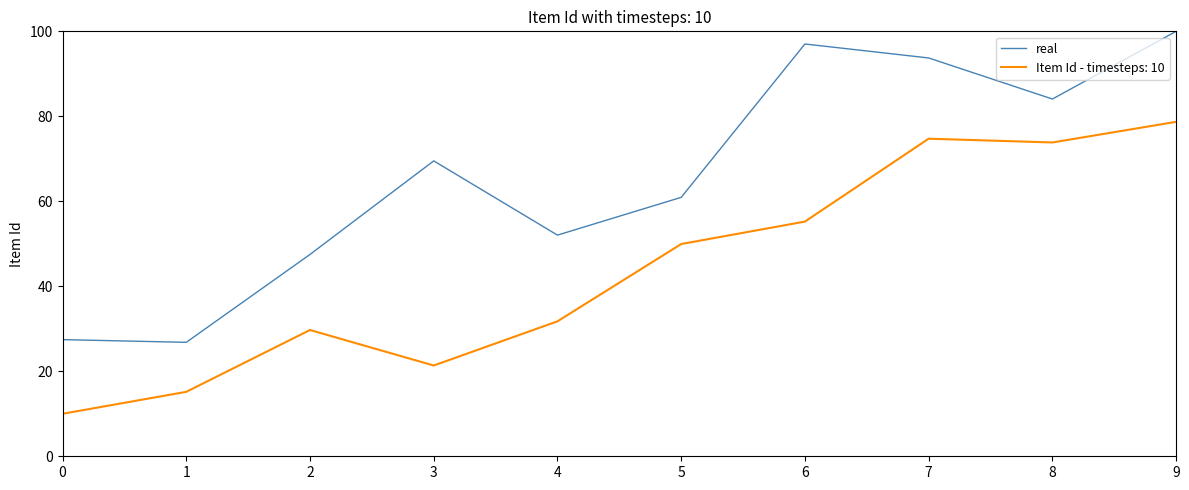

At which label is real closest to 63?

5